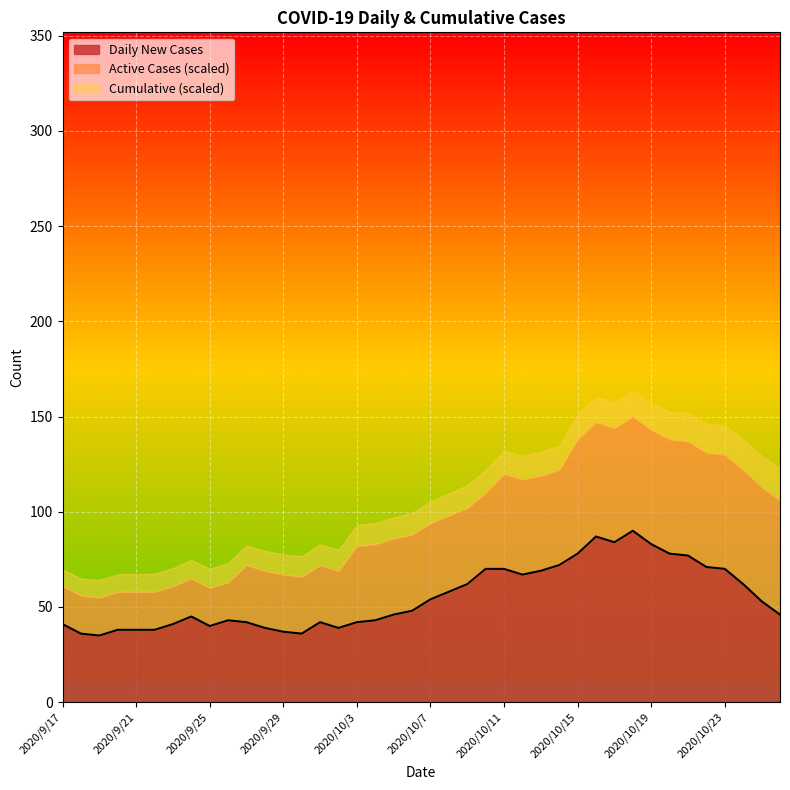

Reading left to right, transcribe all the data shown in this chart.

2020/9/17=41	2020/9/18=36	2020/9/19=35	2020/9/20=38	2020/9/21=38	2020/9/22=38	2020/9/23=41	2020/9/24=45	2020/9/25=40	2020/9/26=43	2020/9/27=42	2020/9/28=39	2020/9/29=37	2020/9/30=36	2020/10/1=42	2020/10/2=39	2020/10/3=42	2020/10/4=43	2020/10/5=46	2020/10/6=48	2020/10/7=54	2020/10/8=58	2020/10/9=62	2020/10/10=70	2020/10/11=70	2020/10/12=67	2020/10/13=69	2020/10/14=72	2020/10/15=78	2020/10/16=87	2020/10/17=84	2020/10/18=90	2020/10/19=83	2020/10/20=78	2020/10/21=77	2020/10/22=71	2020/10/23=70	2020/10/24=62	2020/10/25=53	2020/10/26=46